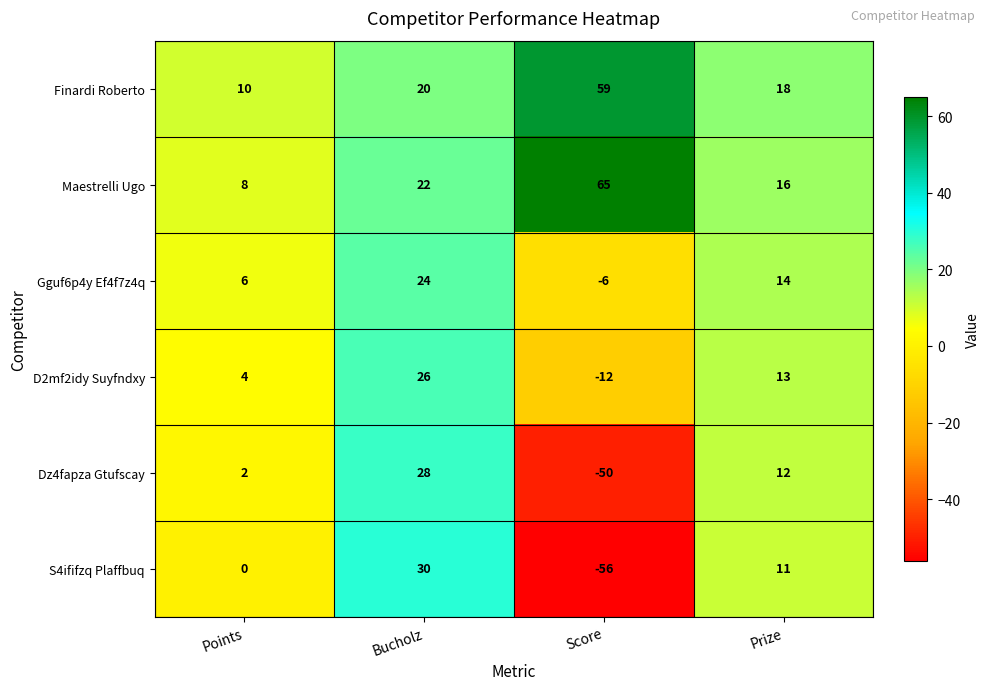

How many Dz4fapza Gtufscay values are between 2 and 28?

3